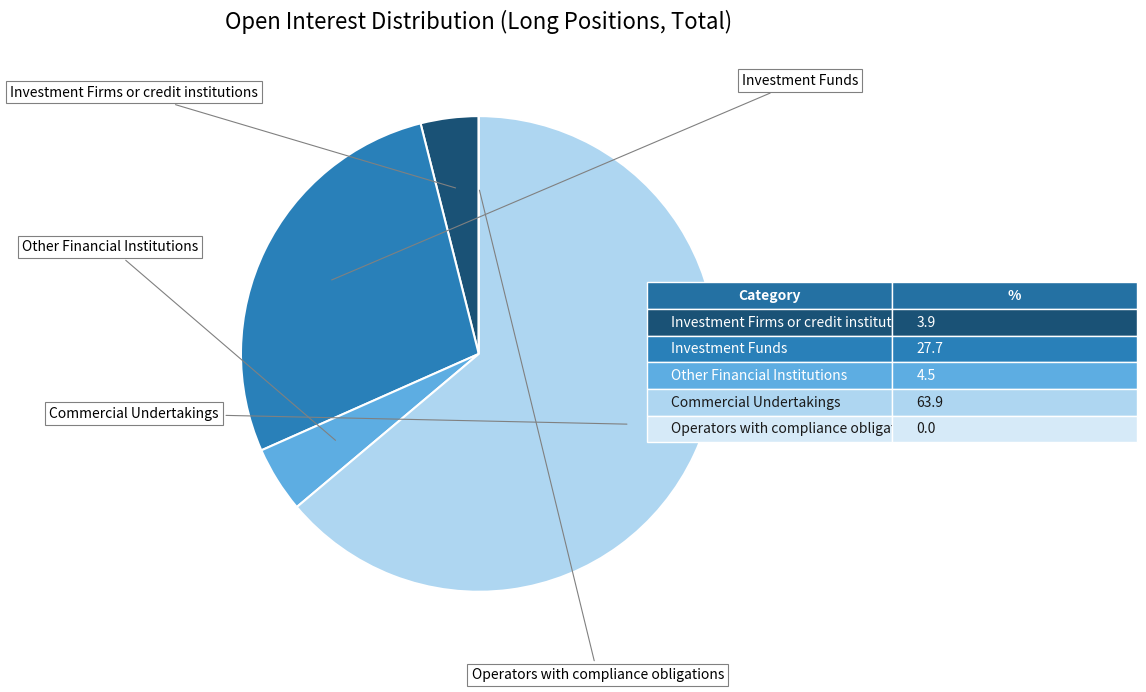

Does any single category account for the majority?

Yes